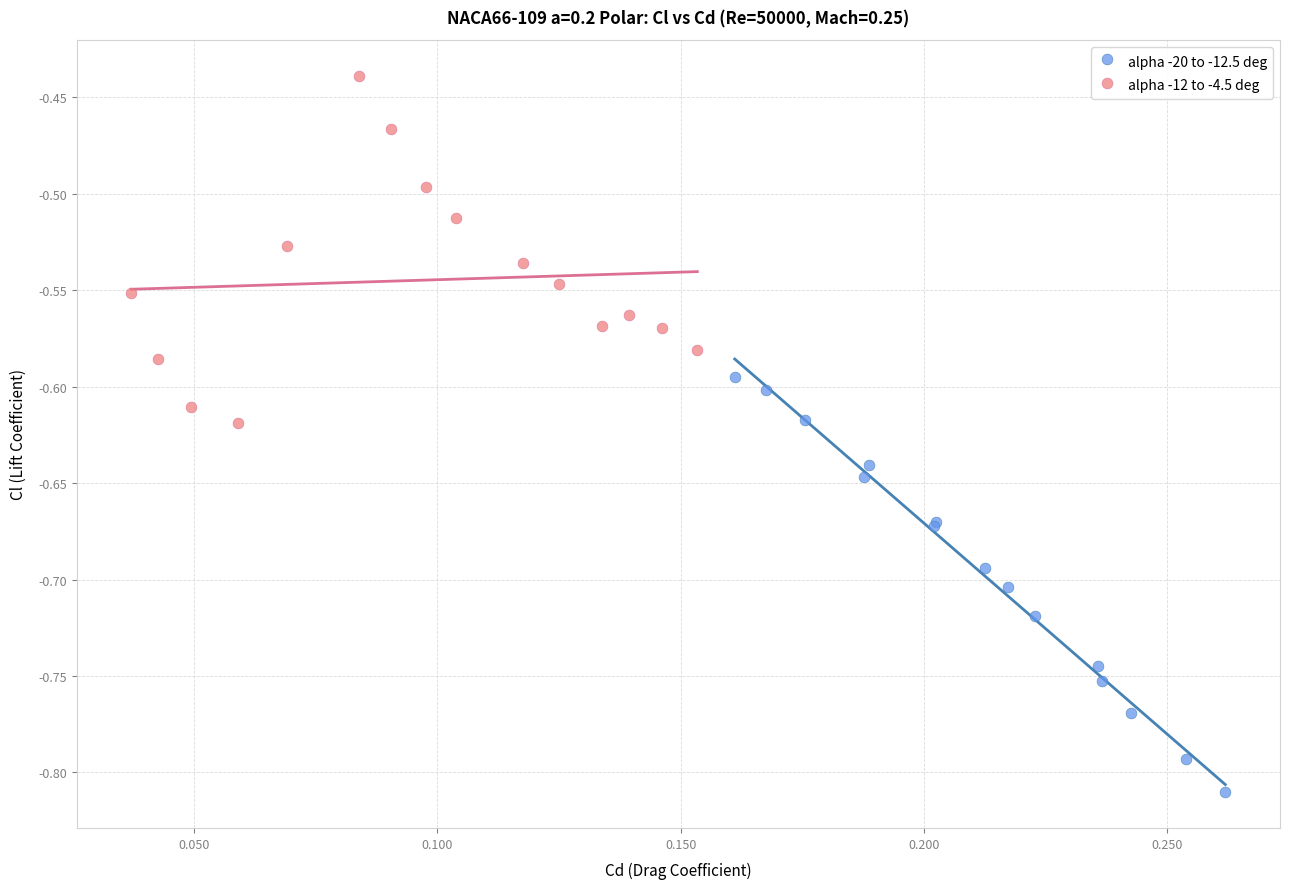

Which series contains the highest Y value?

alpha -12 to -4.5 deg